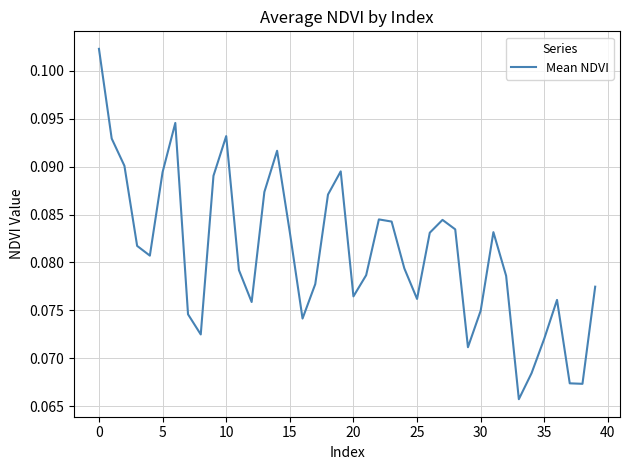

Where is the data nearest to the value 0?

33